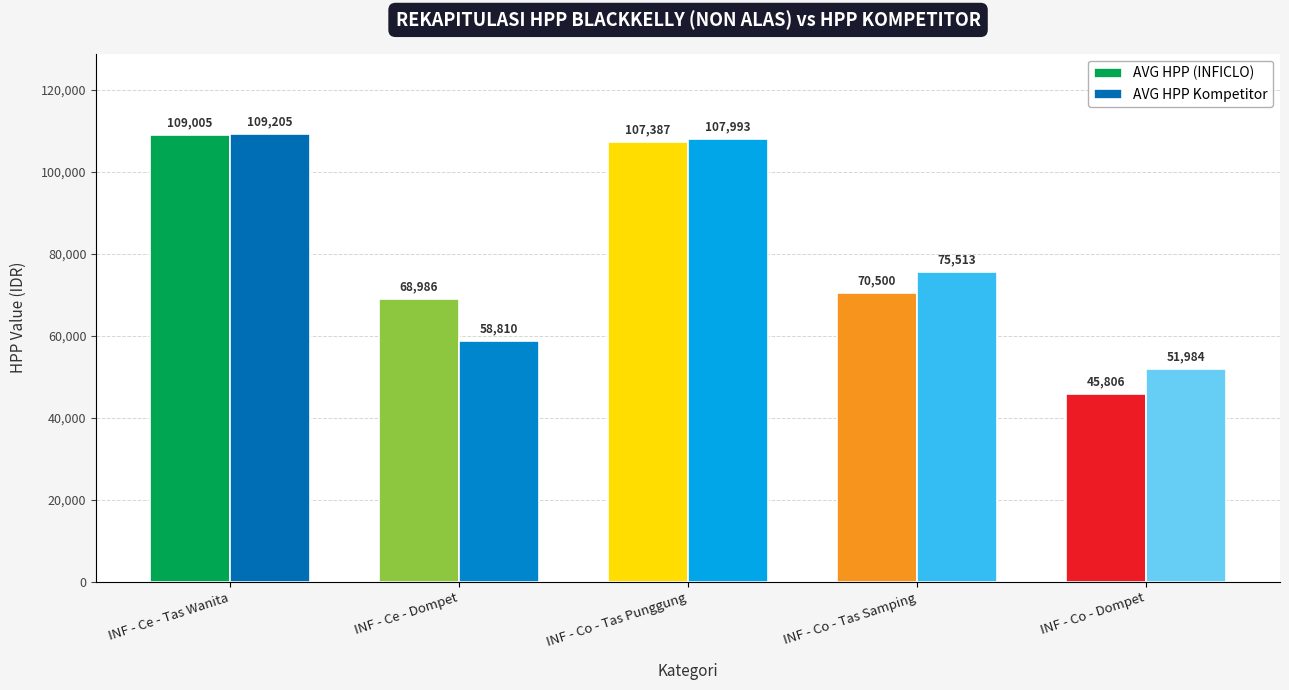

Between INF - Ce - Tas Wanita and INF - Co - Tas Punggung, which series saw the biggest shift?

AVG HPP (INFICLO)